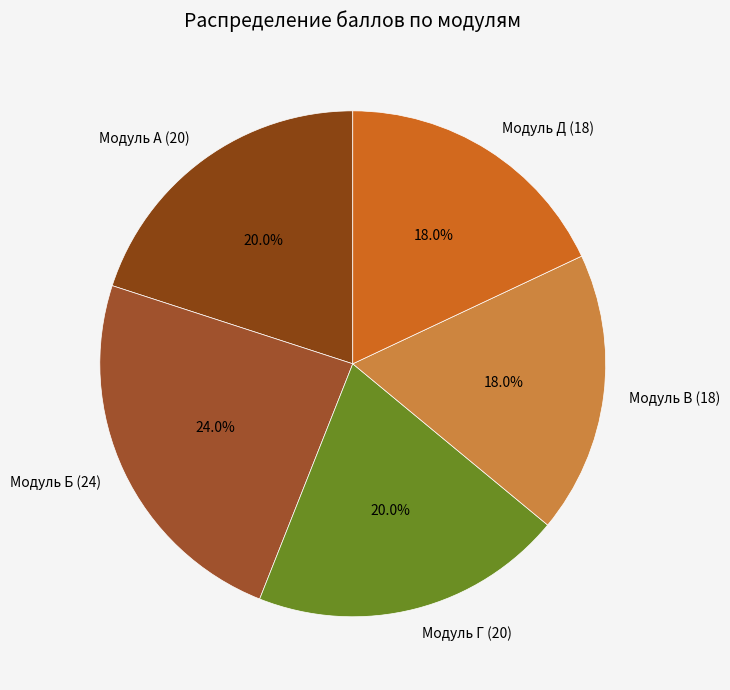

Combined, what portion of the pie is Модуль Д (18) and Модуль Б (24)?

42.0%